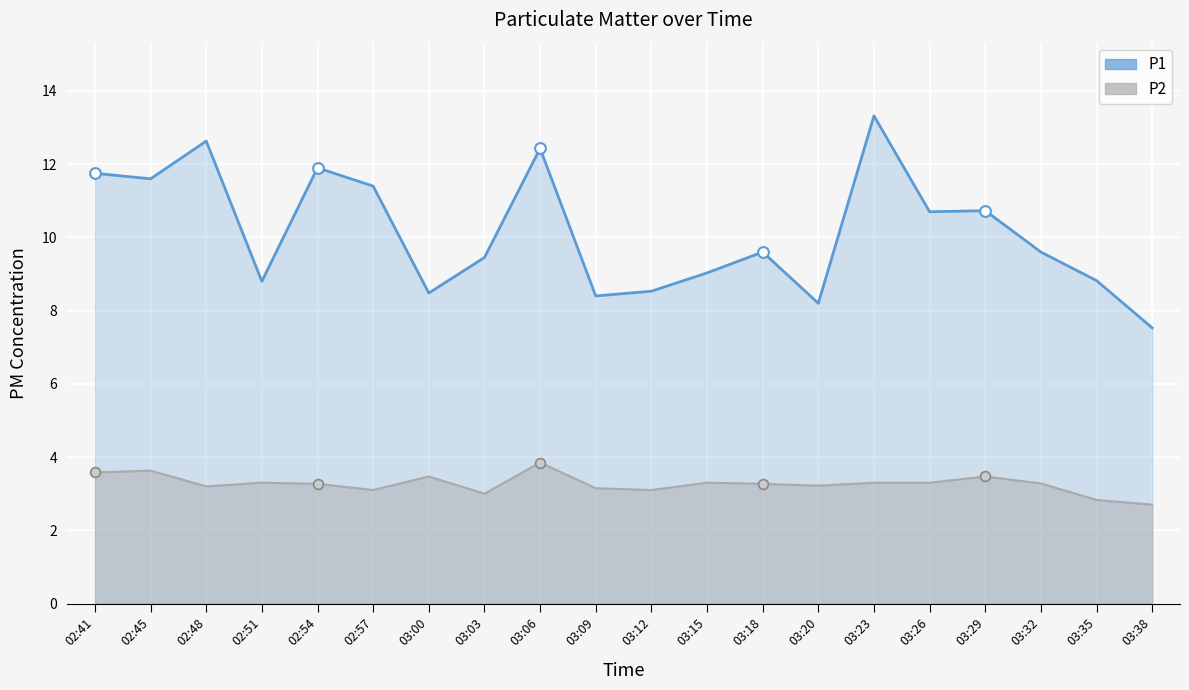

Which series has the widest spread of Y values?

P1